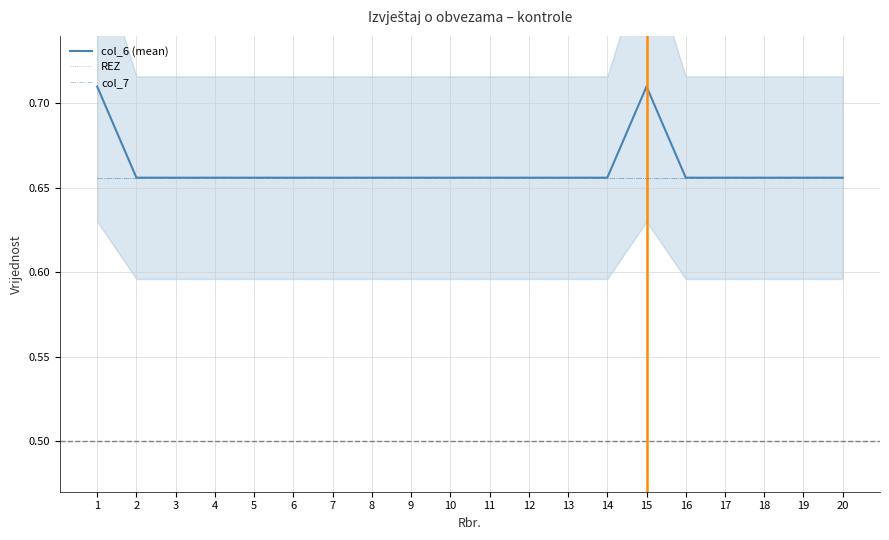

Is the value of REZ at 11 greater than the value of col_7 at 5?

No